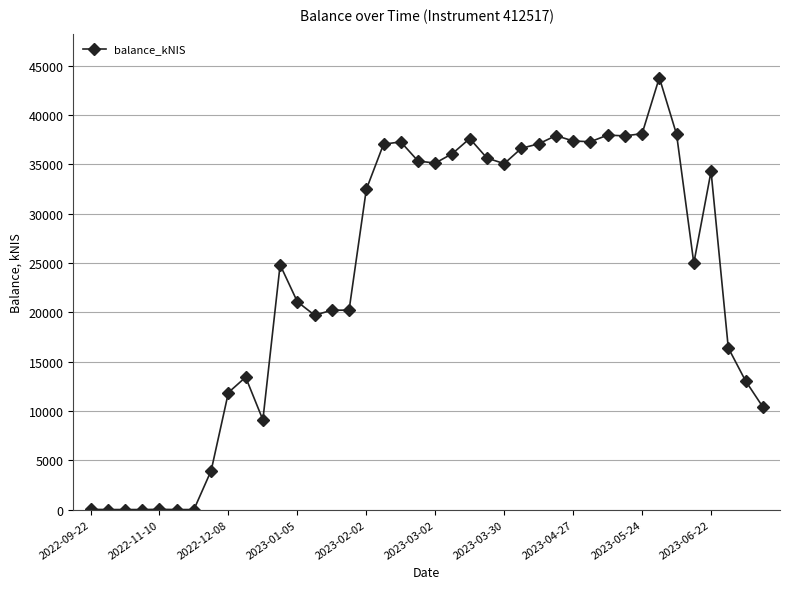

What is the value of the 34th point from the left?

43784.2